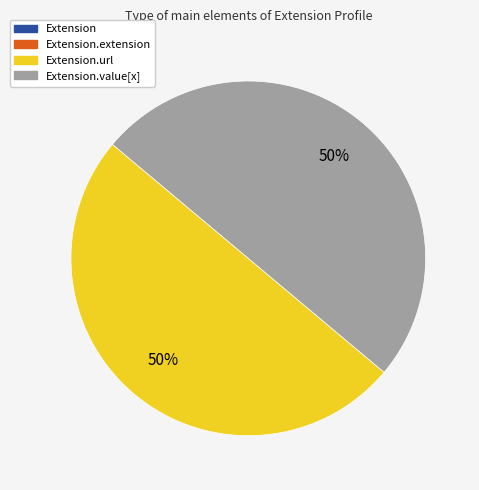

Count the number of slices in the pie.

2